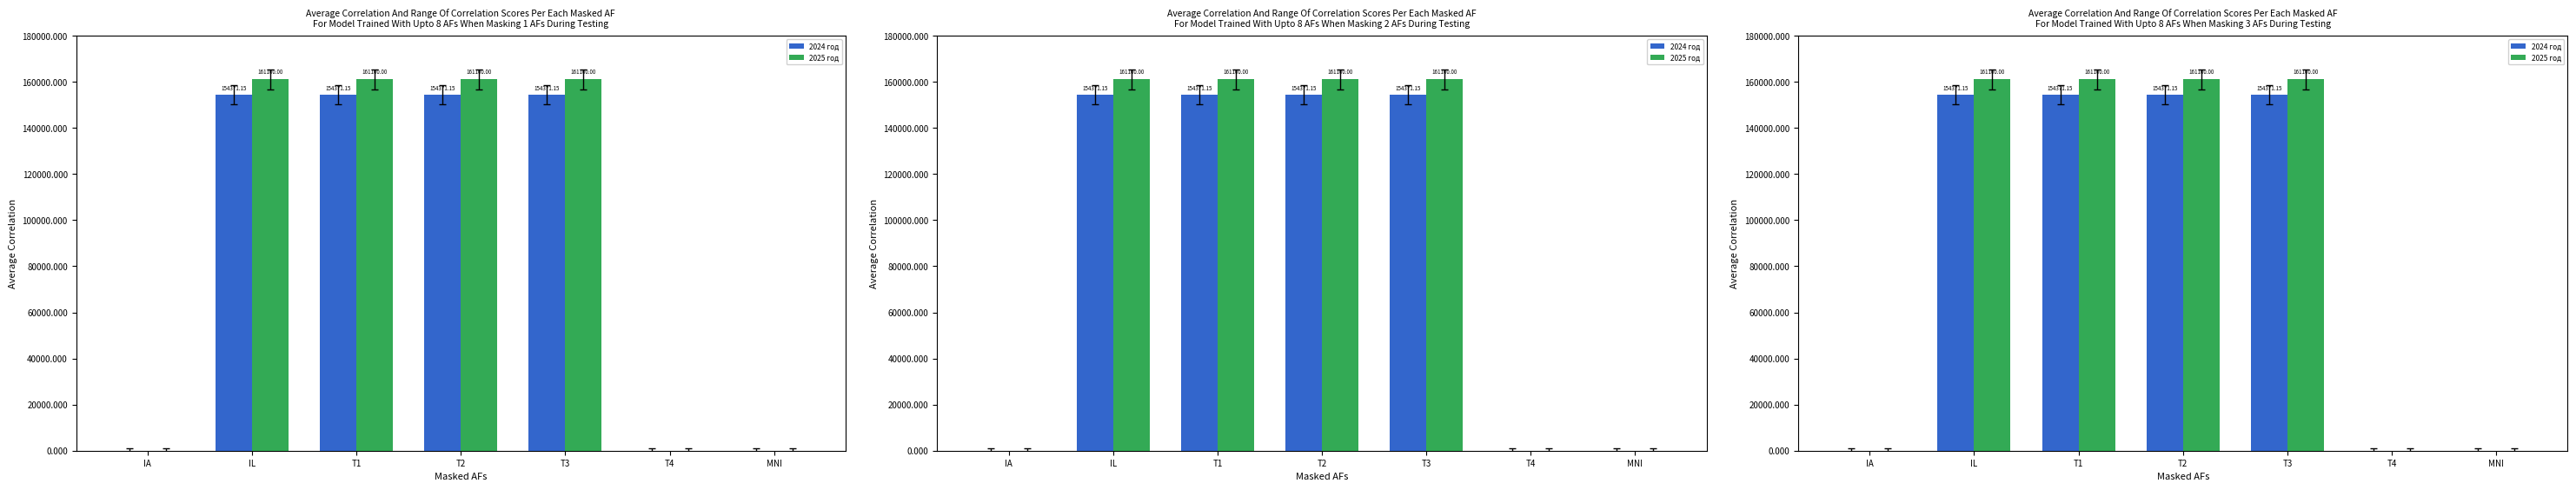

Which category has the highest value in the 2025 год series?

IL